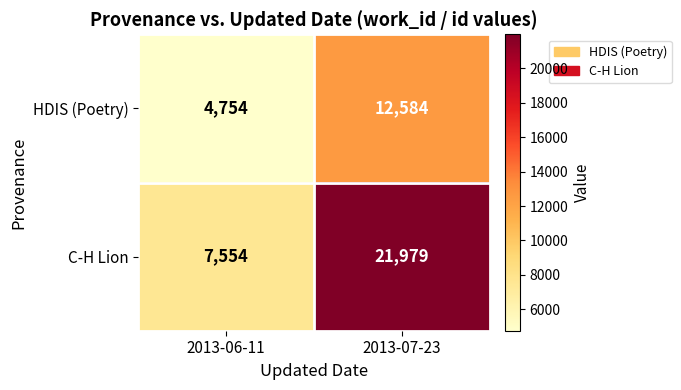

What is the difference between the maximum and minimum values in the HDIS (Poetry) series?

7830